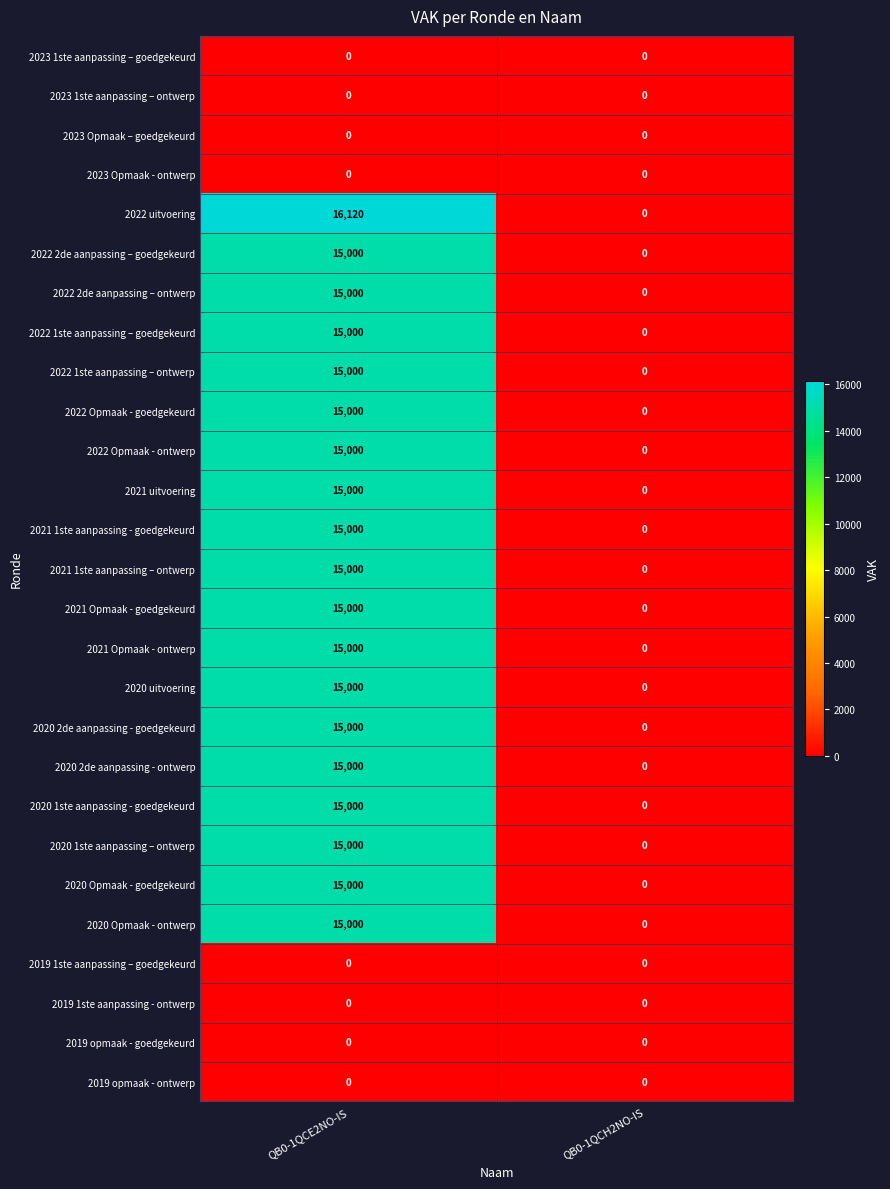

List the labels in order of 2021 1ste aanpassing - goedgekeurd value, largest first.

QB0-1QCE2NO-IS, QB0-1QCH2NO-IS